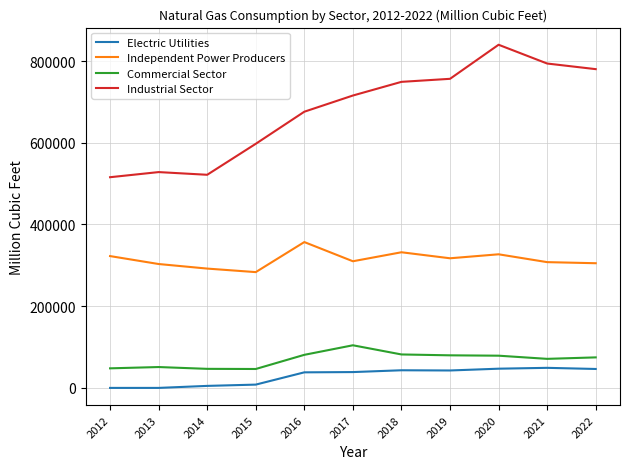

At 2015, list the series in order from largest to smallest.

Industrial Sector, Independent Power Producers, Commercial Sector, Electric Utilities